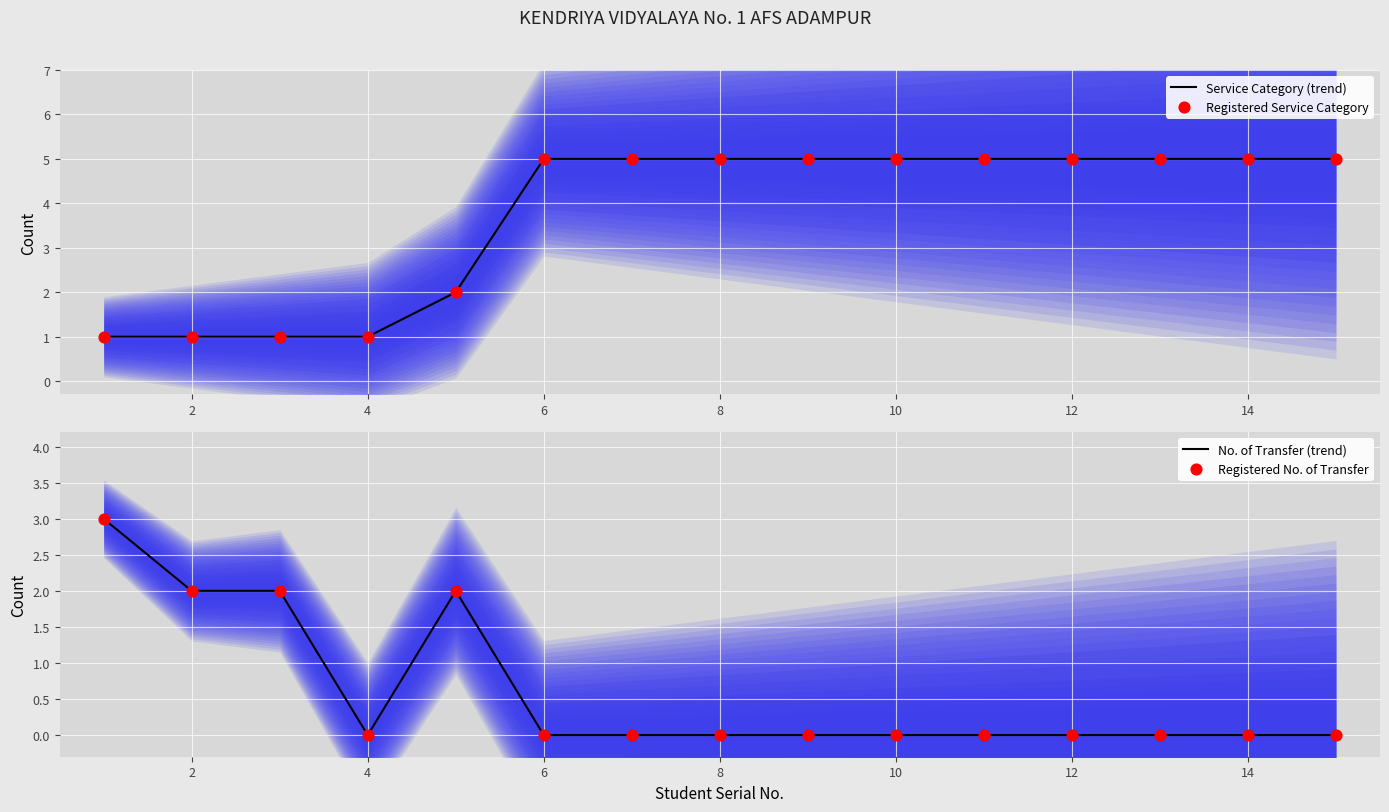

The value of Service Category (trend) at 12 is 8. True or false?

False